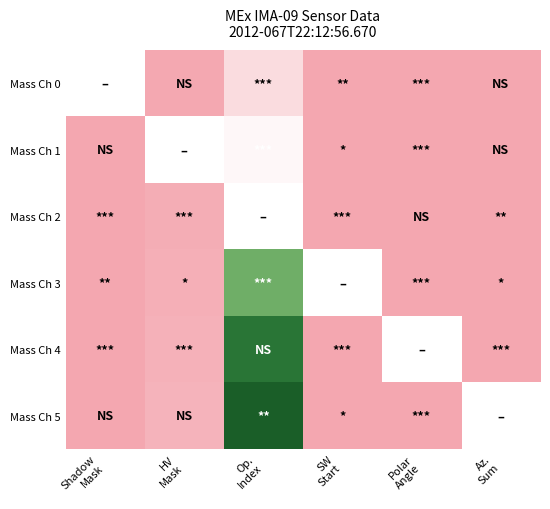

The Mass Ch 0 series shows 0.0 at SW Start. True or false?

True